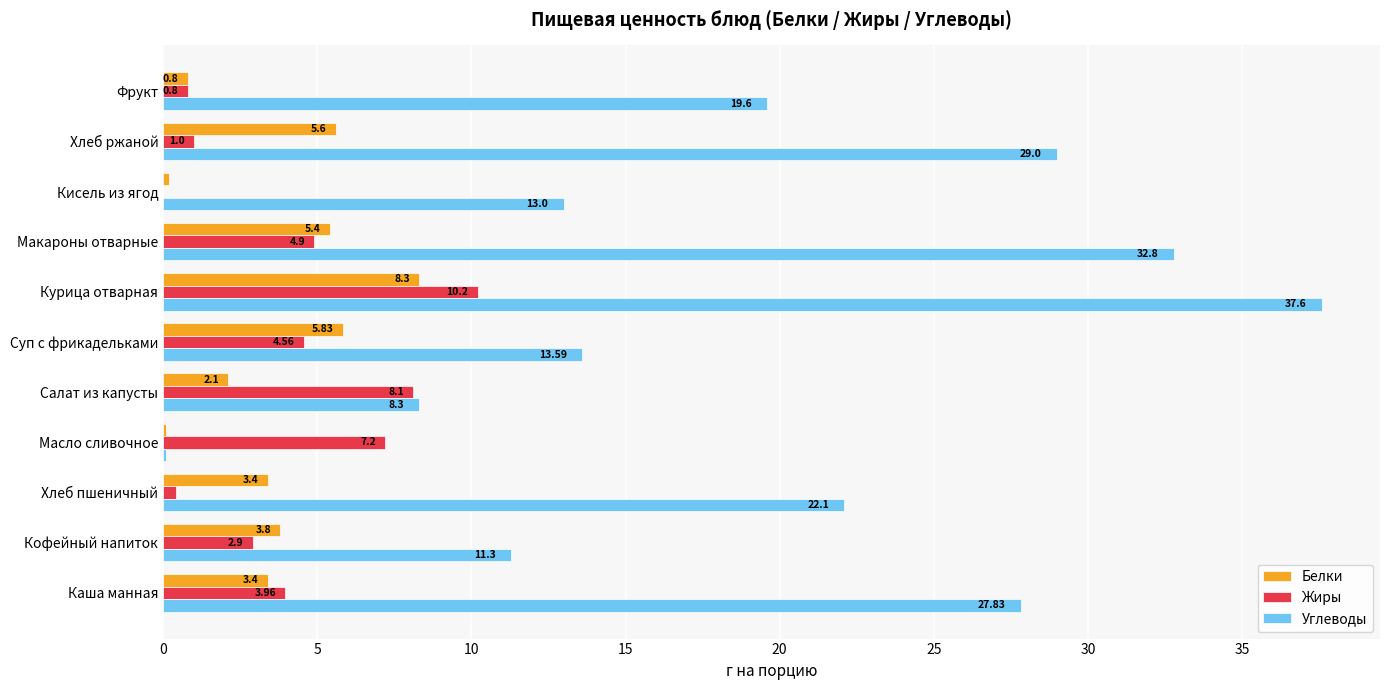

At which category does the chart reach its peak across all series?

Курица отварная